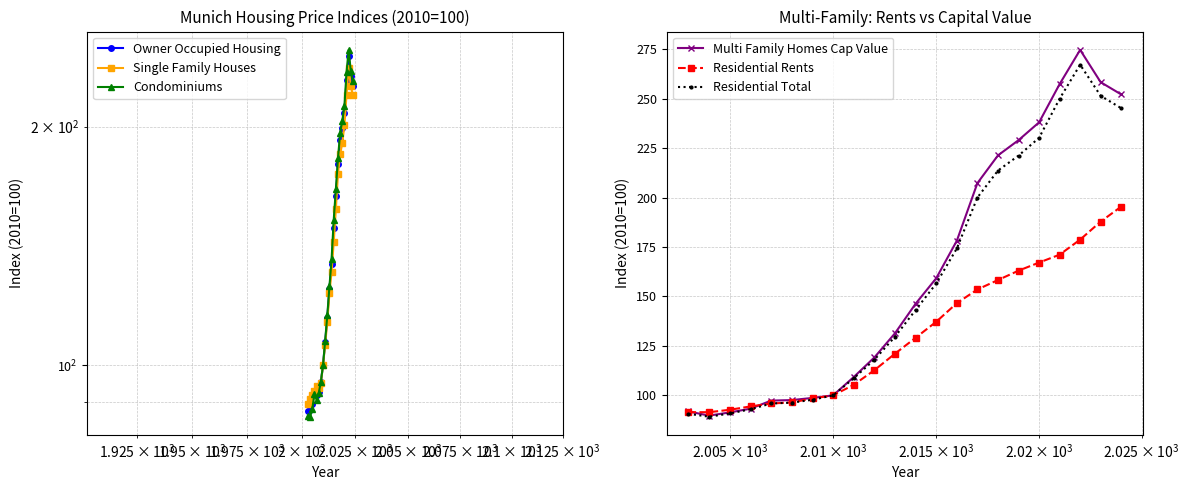

What is the maximum value for Residential Rents?

195.4